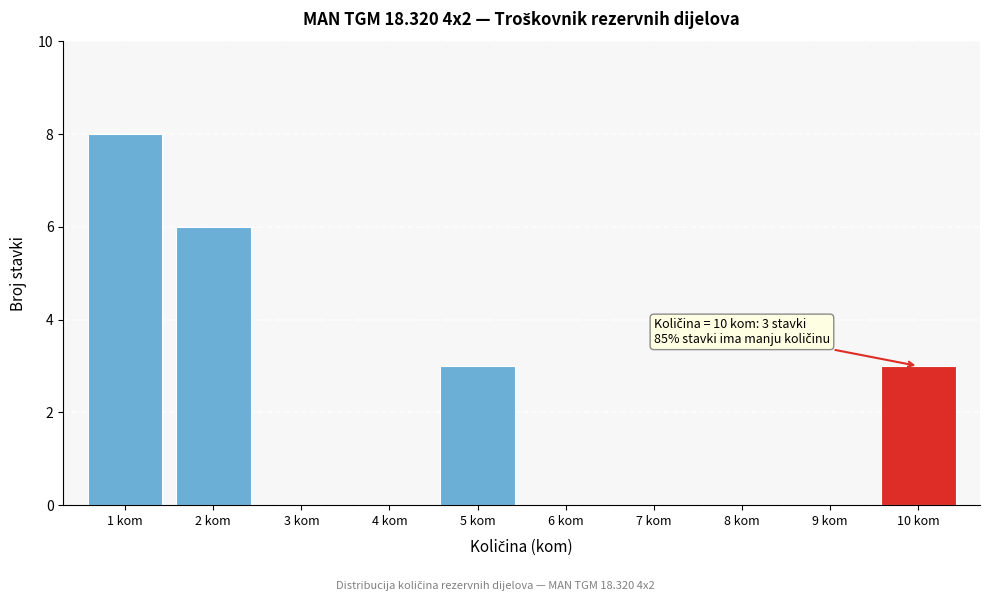

Reading left to right, transcribe all the data shown in this chart.

1 kom=8	2 kom=6	3 kom=0	4 kom=0	5 kom=3	6 kom=0	7 kom=0	8 kom=0	9 kom=0	10 kom=3